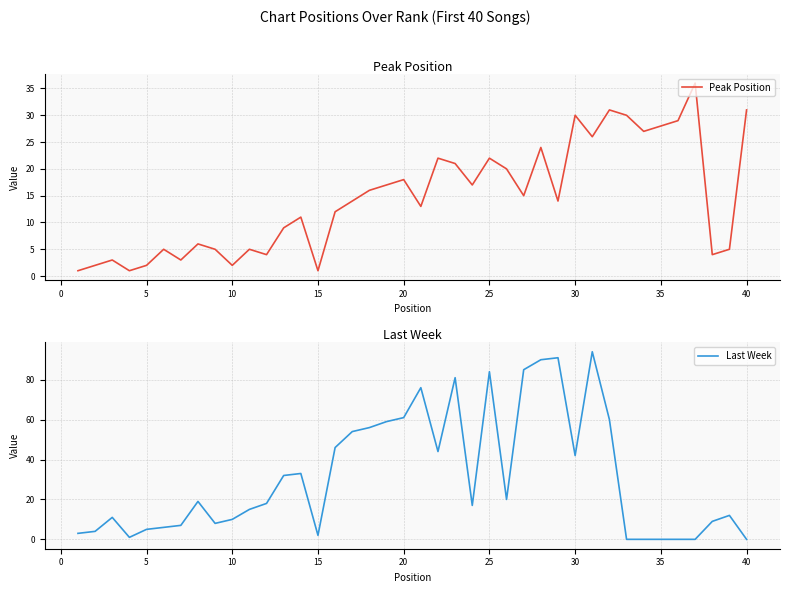

Rank the series by their maximum value, from highest to lowest.

Last Week, Peak Position